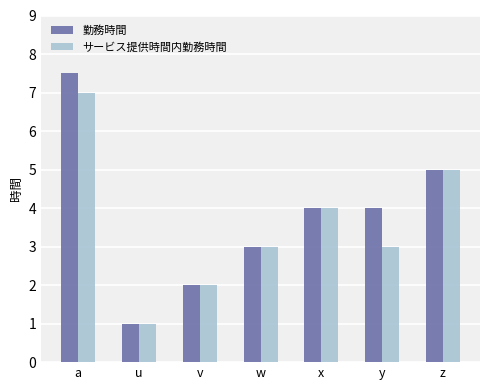

Where is サービス提供時間内勤務時間 nearest to the value 4?

x